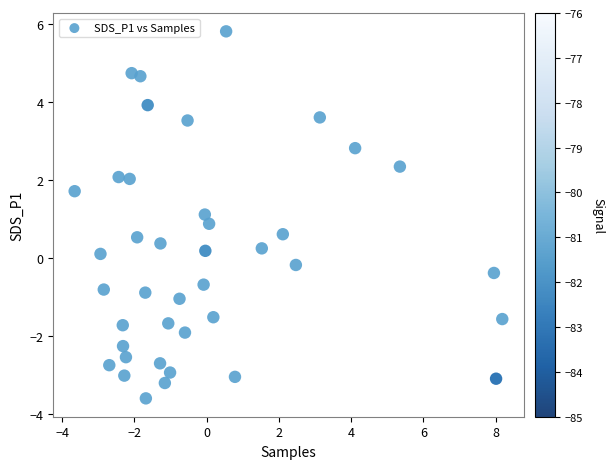

What is the range of Y values (max minus min)?

9.4